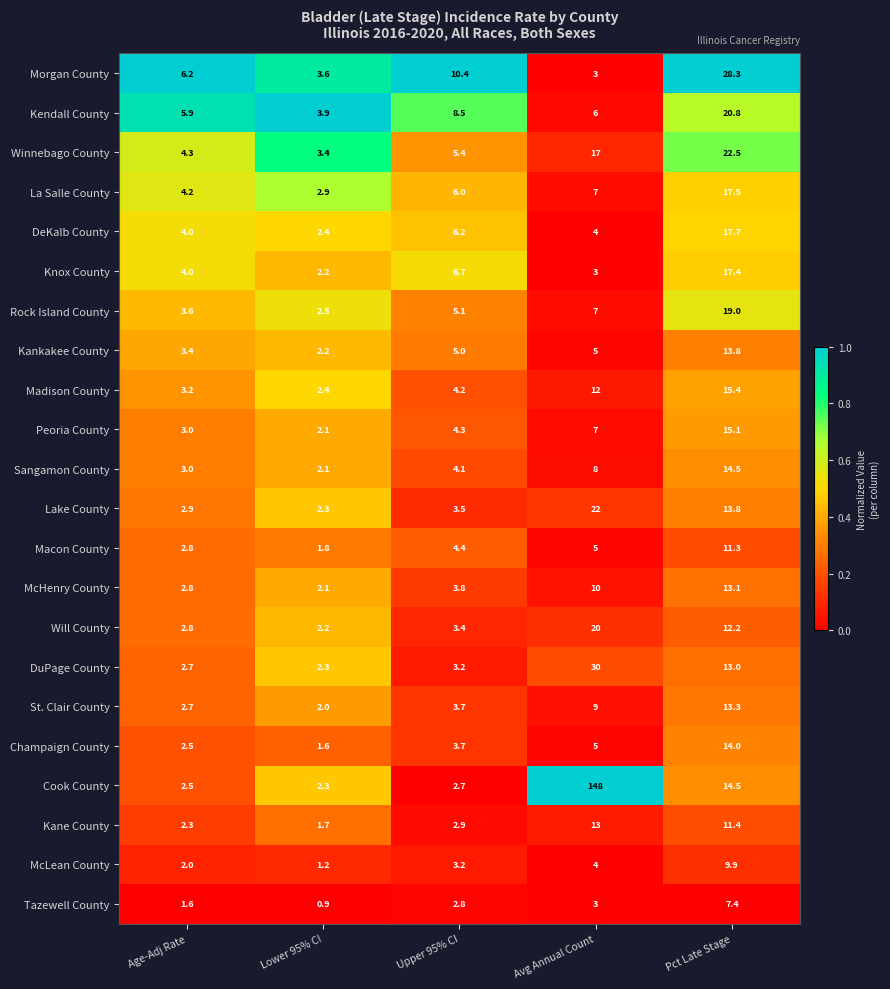

At which category is the sum across all series the highest?

Avg Annual Count